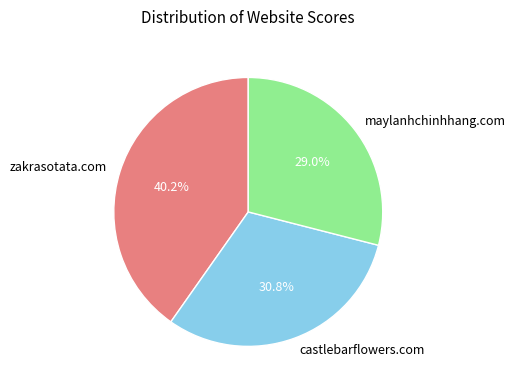

To the nearest percent, what percentage of the pie is castlebarflowers.com?

31%